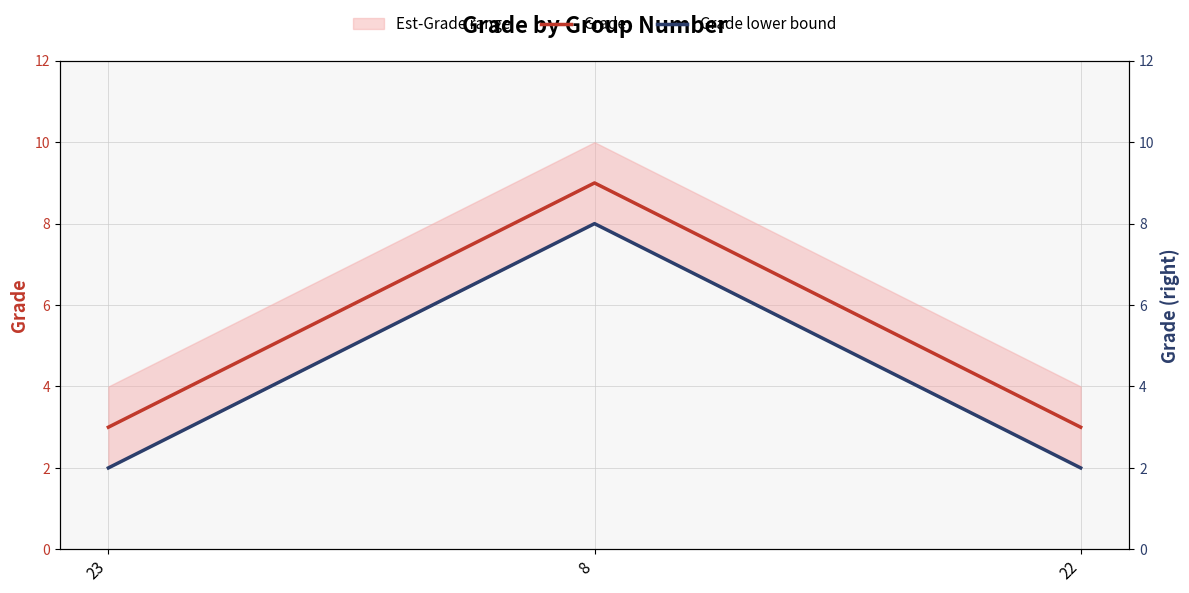

Which category has the lowest value across all series?

23